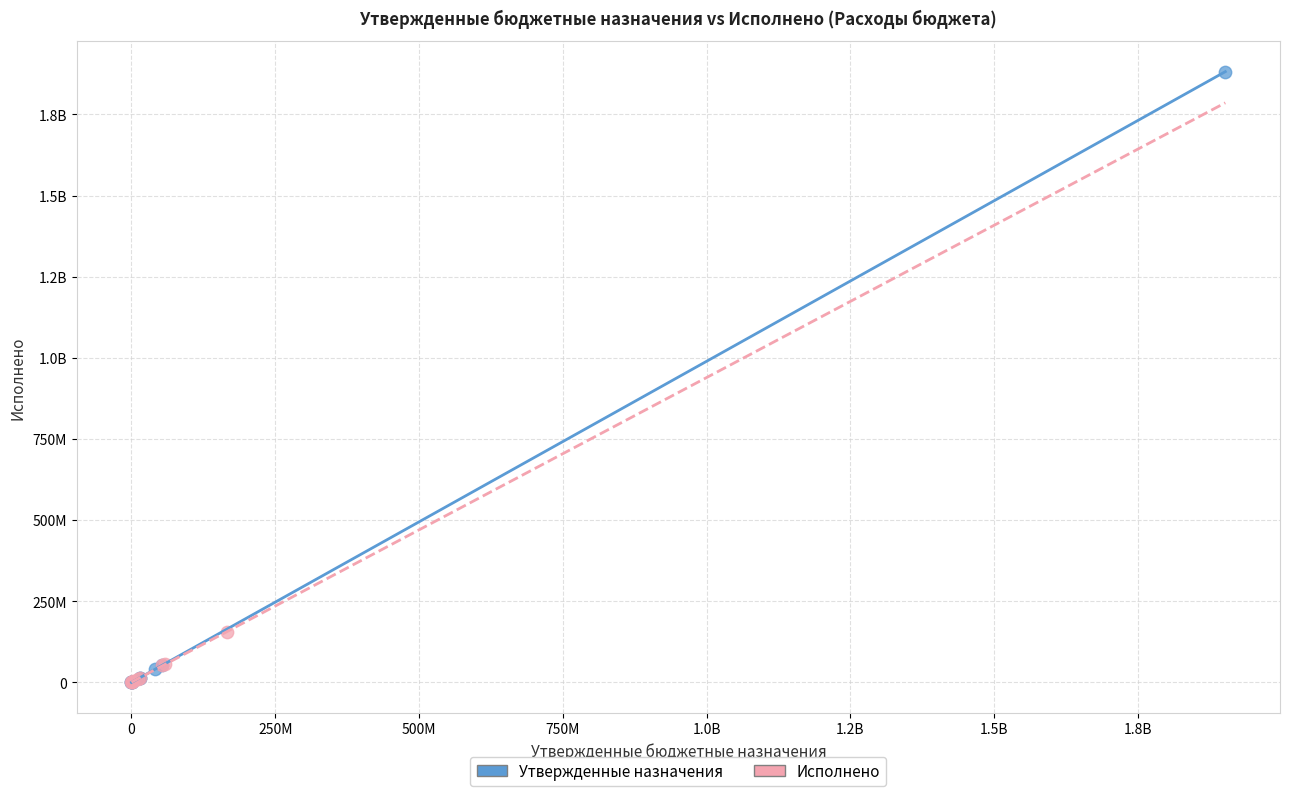

What are all the series names shown in the legend?

Утвержденные назначения, Исполнено